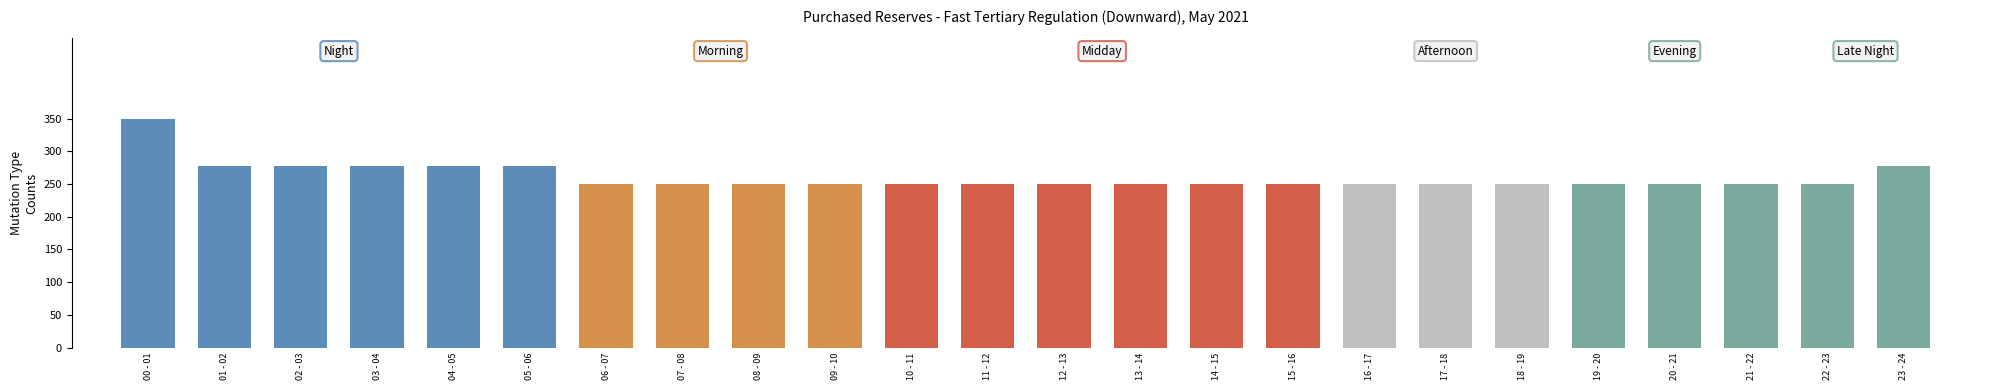

At which category does the chart reach its peak across all series?

00 - 01